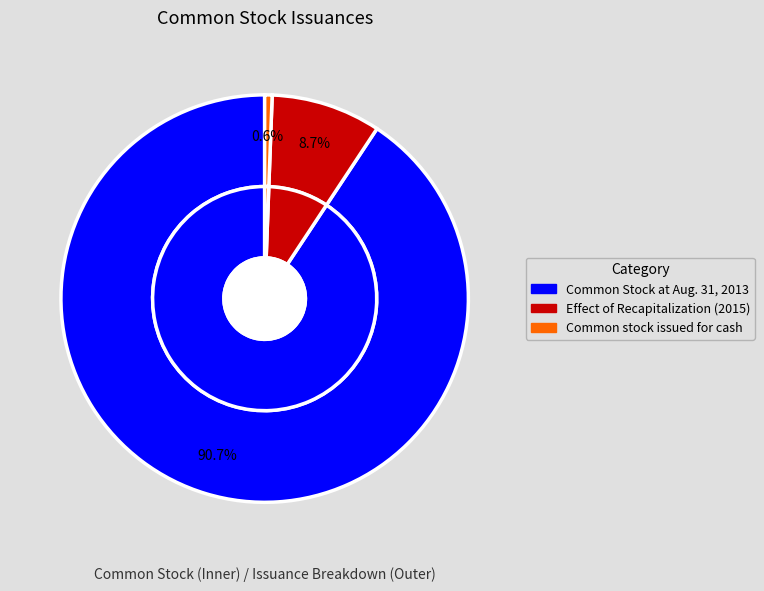

How many slices are in this pie chart?

3